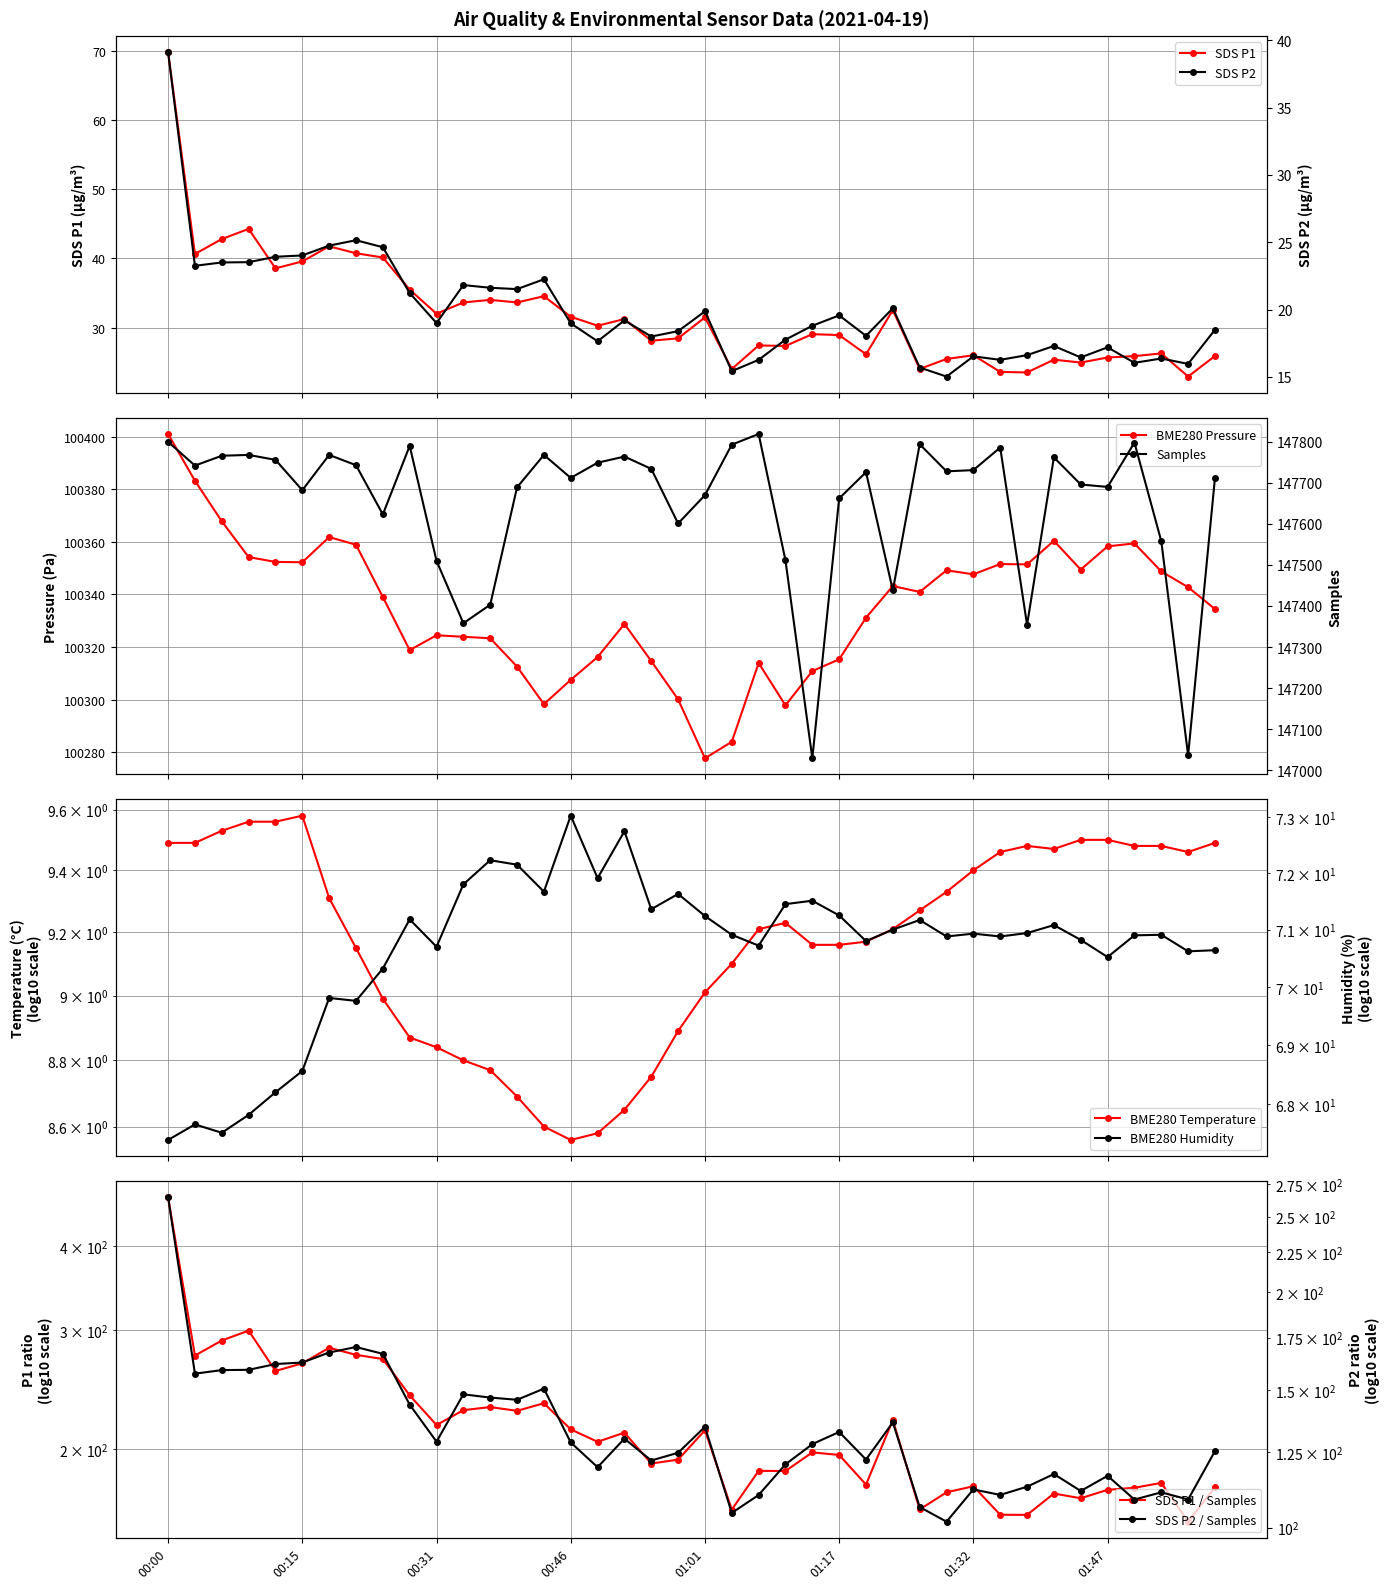

What is the label of the 7th point from the right?

01:41